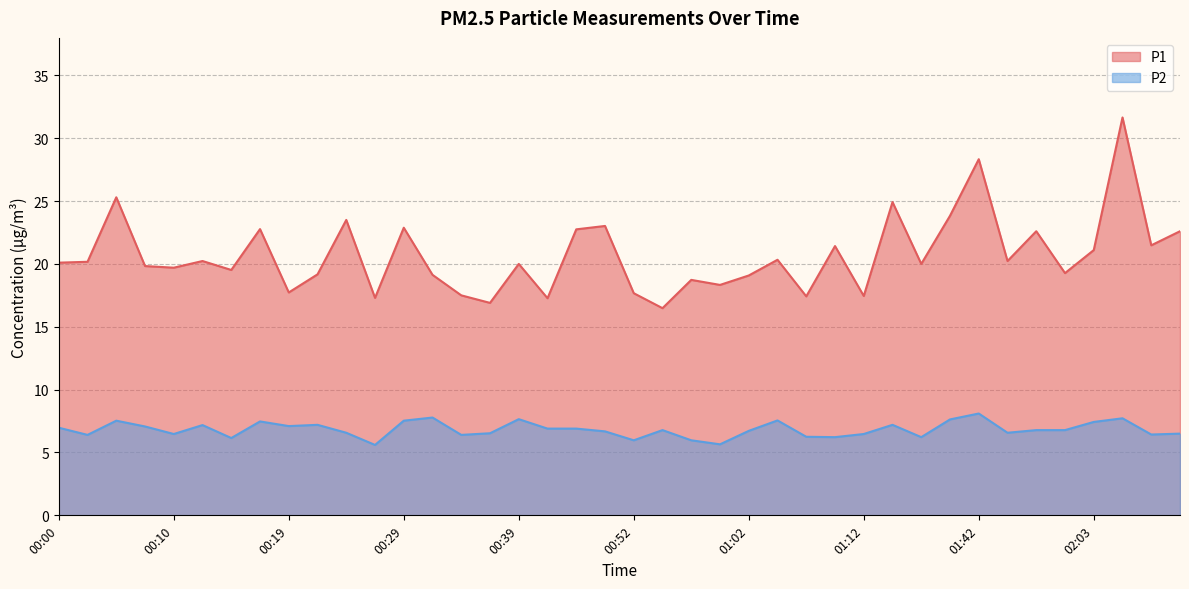

The P2 series shows 6.4 at 00:34. True or false?

True